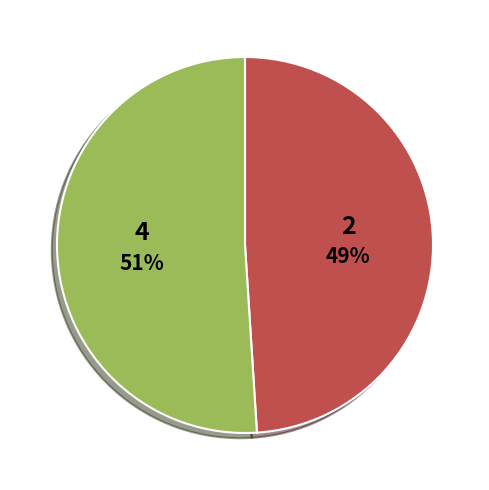

To the nearest percent, what is the difference between the largest and smallest slice percentages?

2%